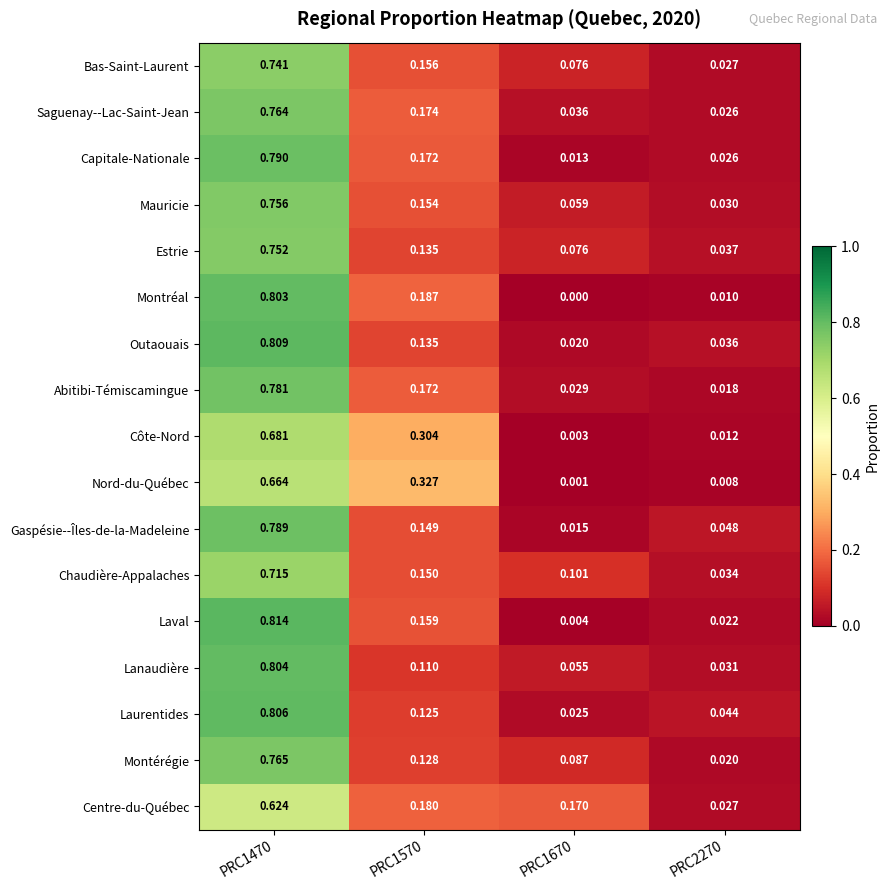

Between PRC1470 and PRC1670, which series saw the biggest shift?

Laval